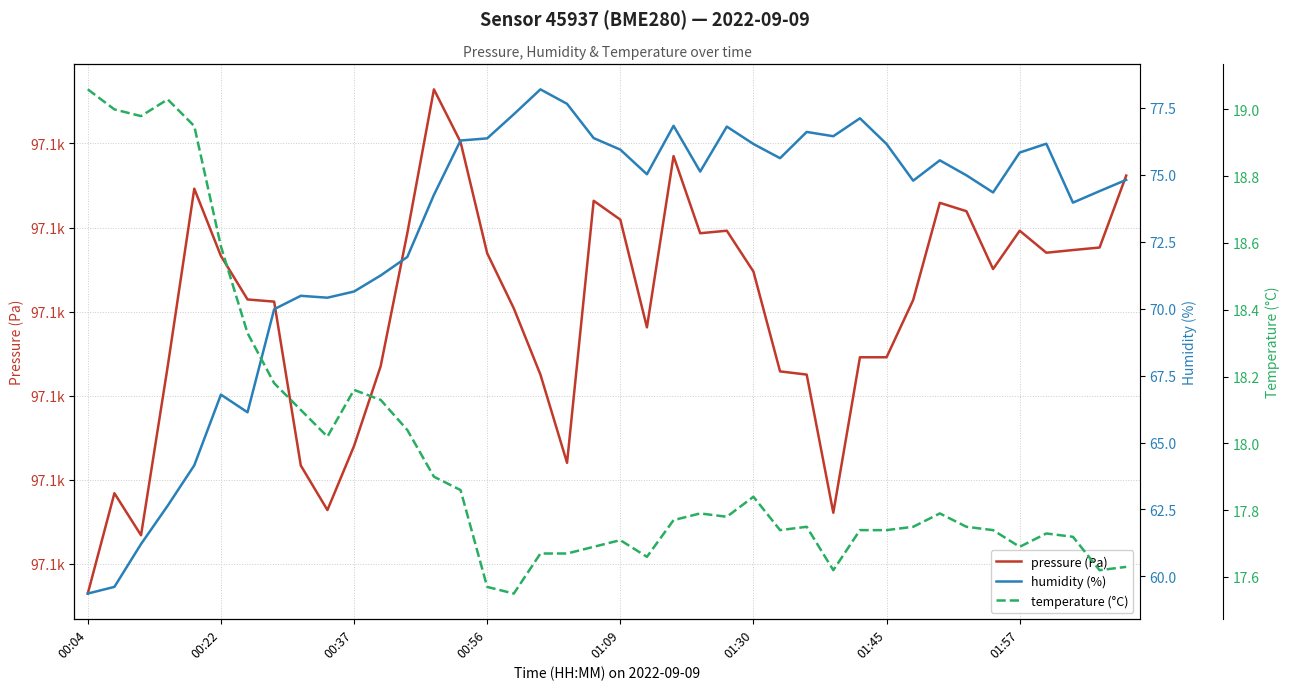

What is the maximum value for temperature (°C)?

19.1